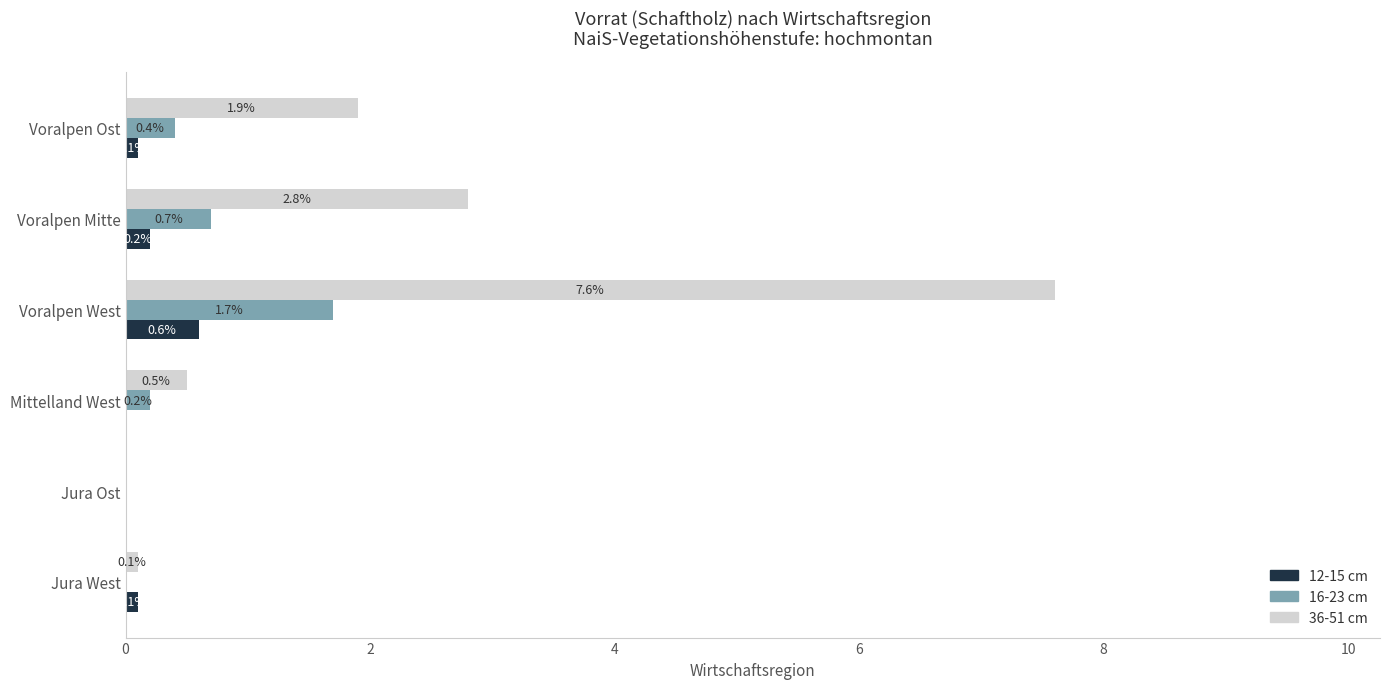

Which label corresponds to the largest value in the chart?

Voralpen West